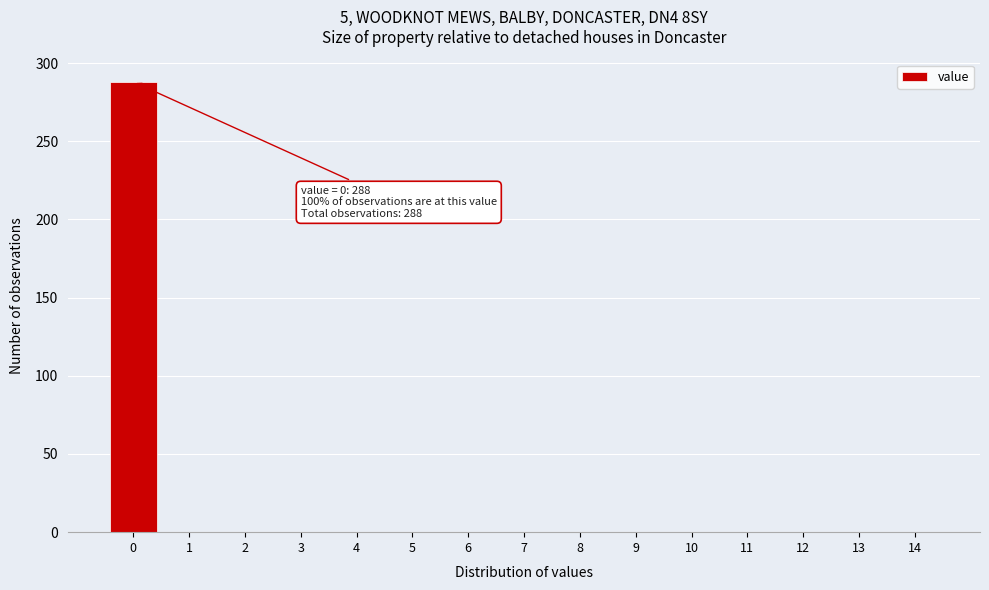

Reading right to left, transcribe all the data shown in this chart.

14=0	13=0	12=0	11=0	10=0	9=0	8=0	7=0	6=0	5=0	4=0	3=0	2=0	1=0	0=288